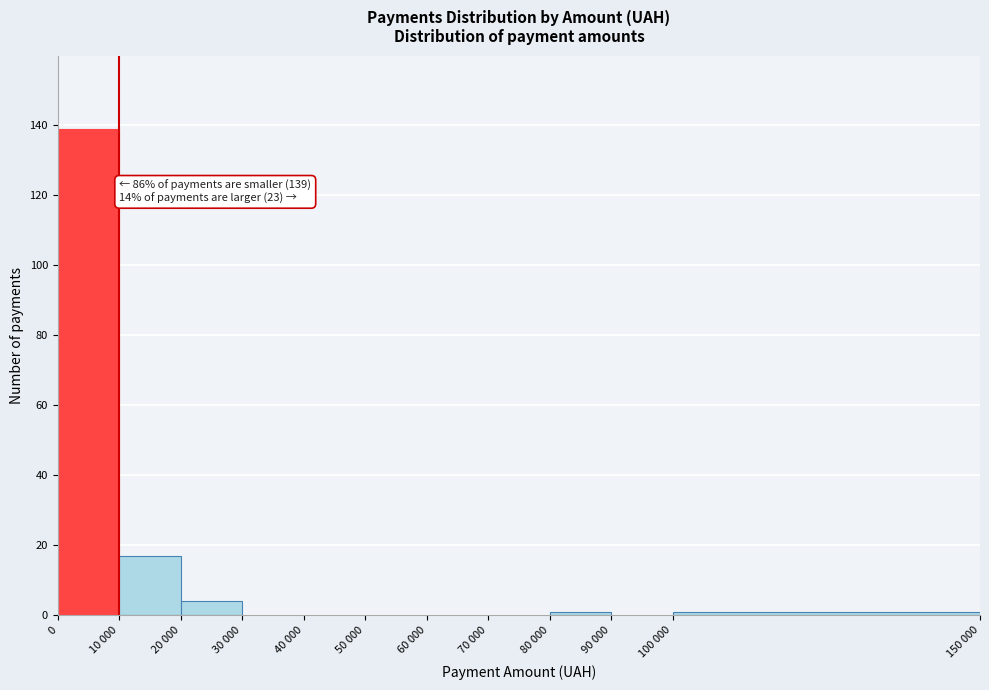

Reading left to right, list all the values displayed in this chart.

0=139	10 000=17	20 000=4	30 000=0	40 000=0	50 000=0	60 000=0	70 000=0	80 000=1	90 000=0	100 000=1